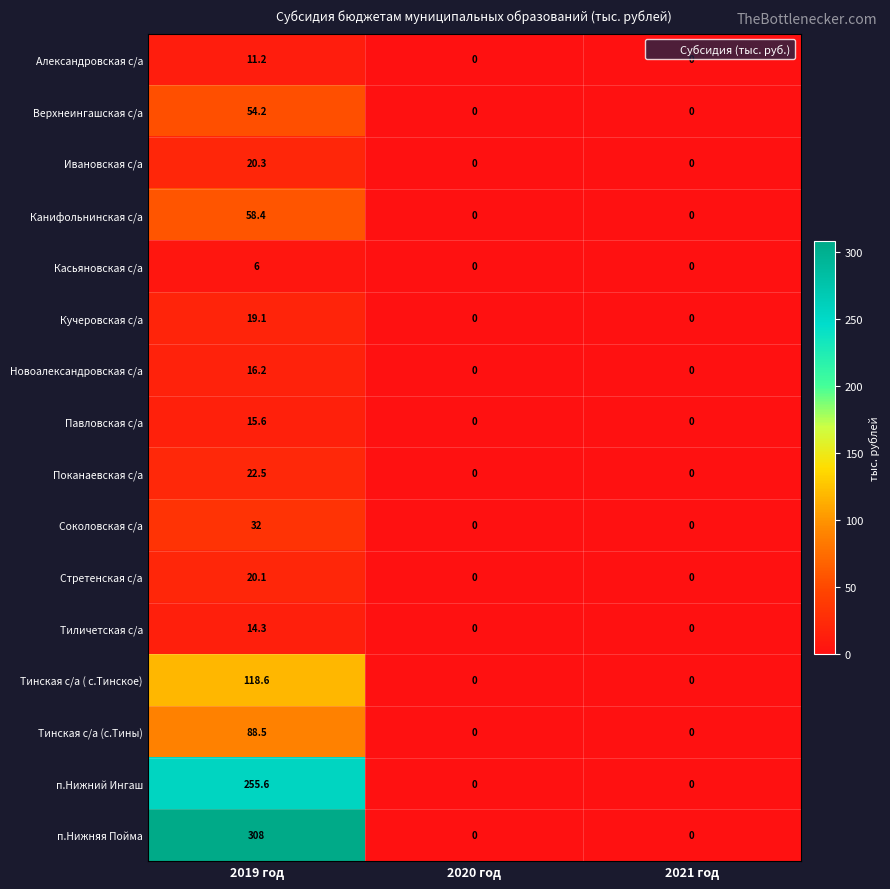

What is the greatest value displayed?

308.0